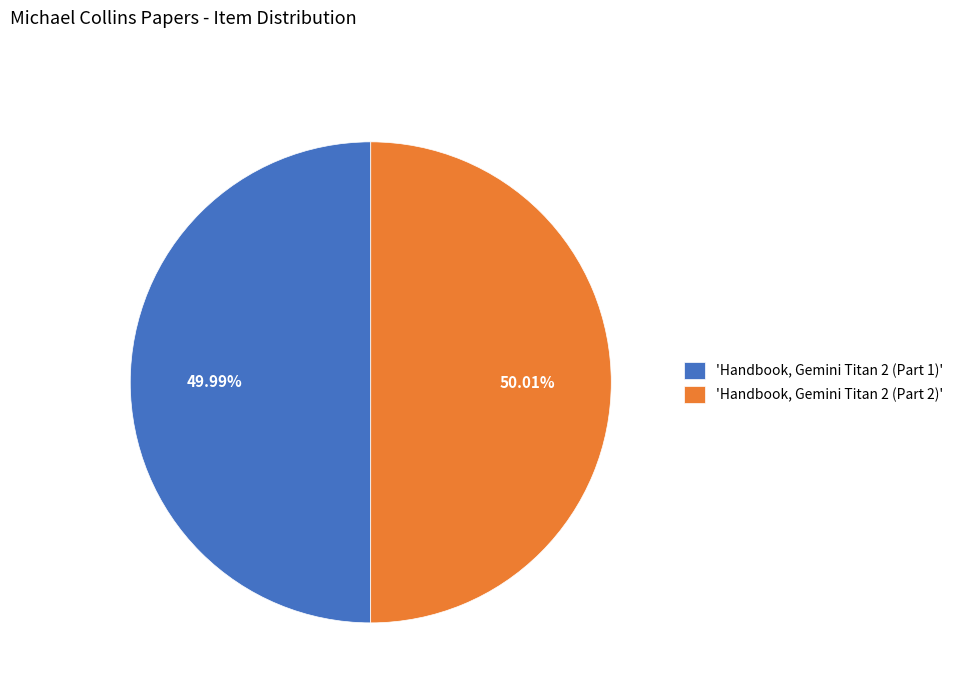

To the nearest percent, what is the average slice percentage?

50%